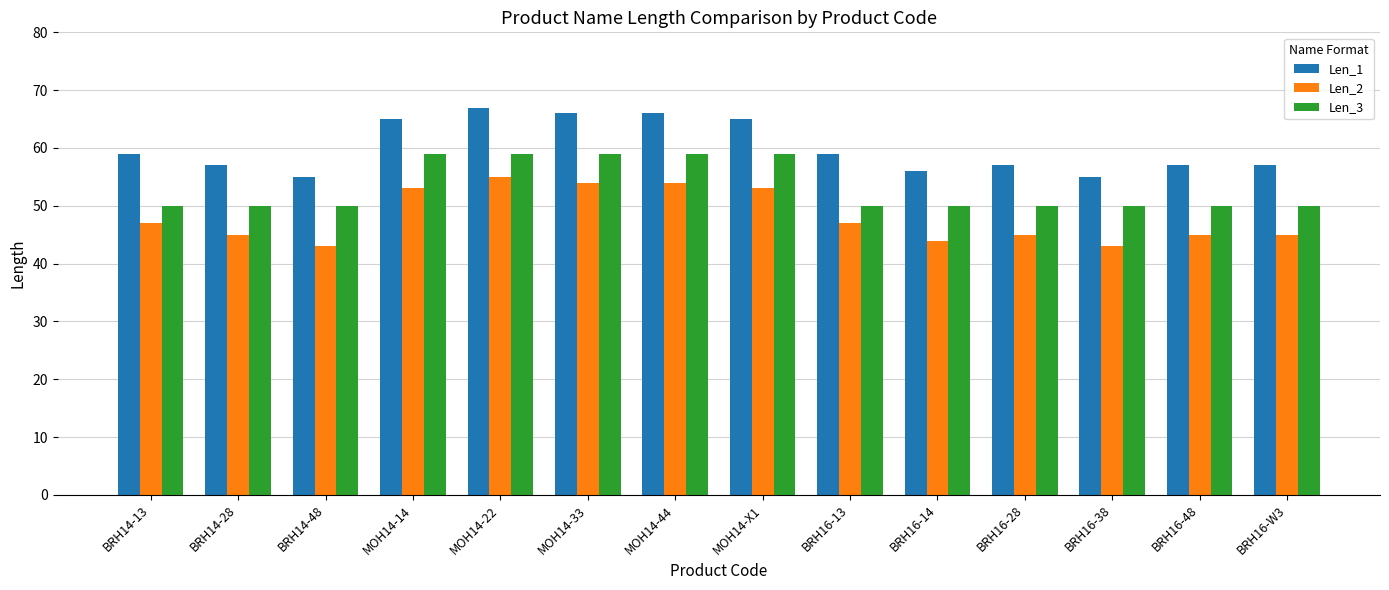

Reading left to right, extract all data points from this chart.

Len_1: BRH14-13=59	BRH14-28=57	BRH14-48=55	MOH14-14=65	MOH14-22=67	MOH14-33=66	MOH14-44=66	MOH14-X1=65	BRH16-13=59	BRH16-14=56	BRH16-28=57	BRH16-38=55	BRH16-48=57	BRH16-W3=57
Len_2: BRH14-13=47	BRH14-28=45	BRH14-48=43	MOH14-14=53	MOH14-22=55	MOH14-33=54	MOH14-44=54	MOH14-X1=53	BRH16-13=47	BRH16-14=44	BRH16-28=45	BRH16-38=43	BRH16-48=45	BRH16-W3=45
Len_3: BRH14-13=50	BRH14-28=50	BRH14-48=50	MOH14-14=59	MOH14-22=59	MOH14-33=59	MOH14-44=59	MOH14-X1=59	BRH16-13=50	BRH16-14=50	BRH16-28=50	BRH16-38=50	BRH16-48=50	BRH16-W3=50